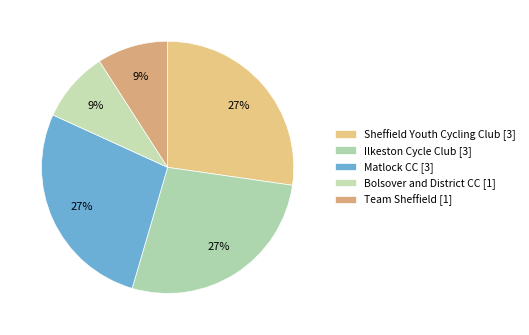

How many segments does this pie chart have?

5